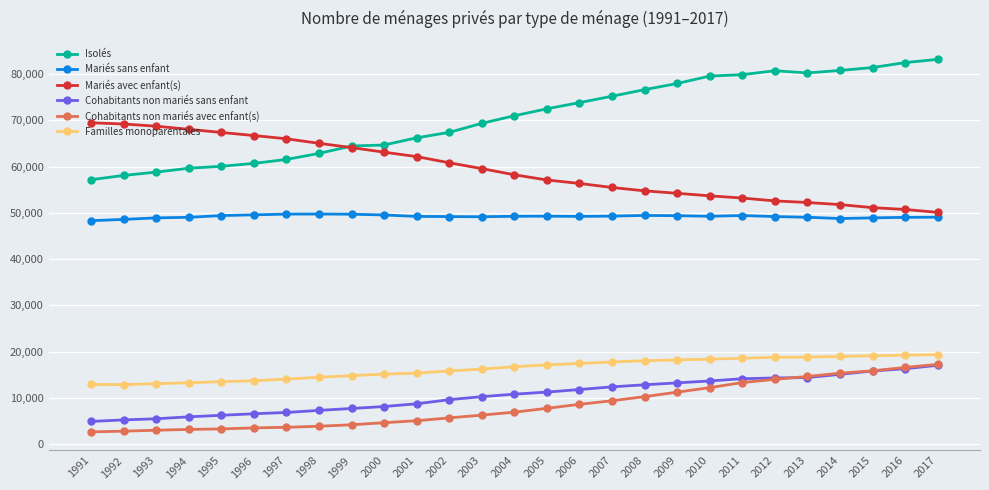

Which series has the largest total across all categories?

Isolés